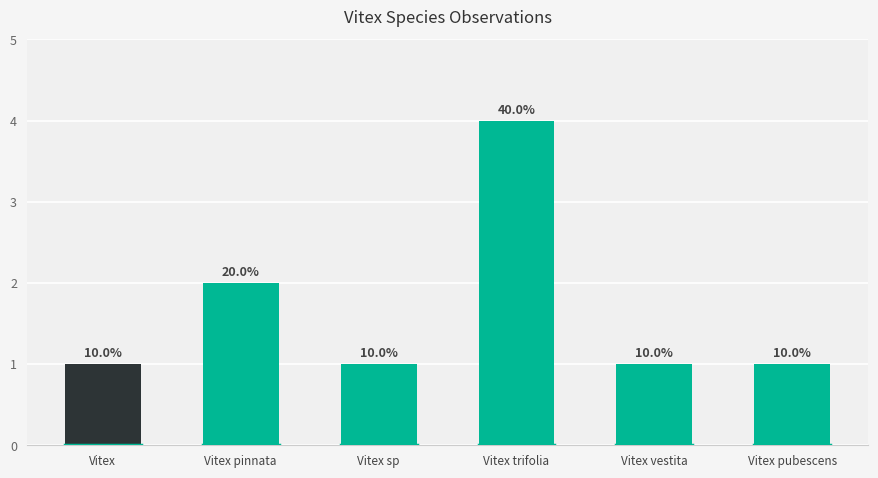

Approximately how many times larger is the value at Vitex vestita compared to Vitex trifolia?

0.2